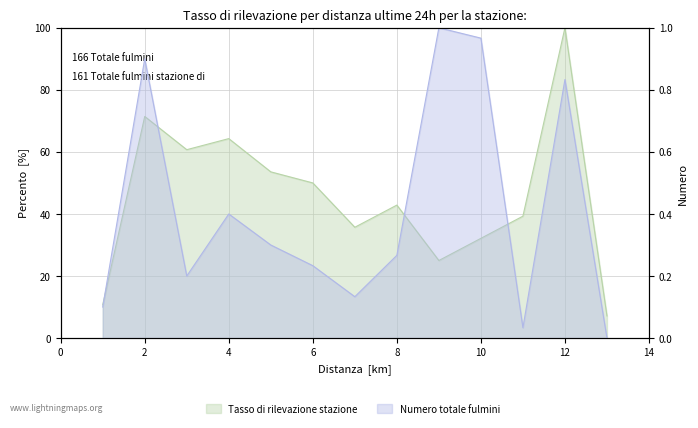

The value of B at 12 is 0.8. True or false?

True